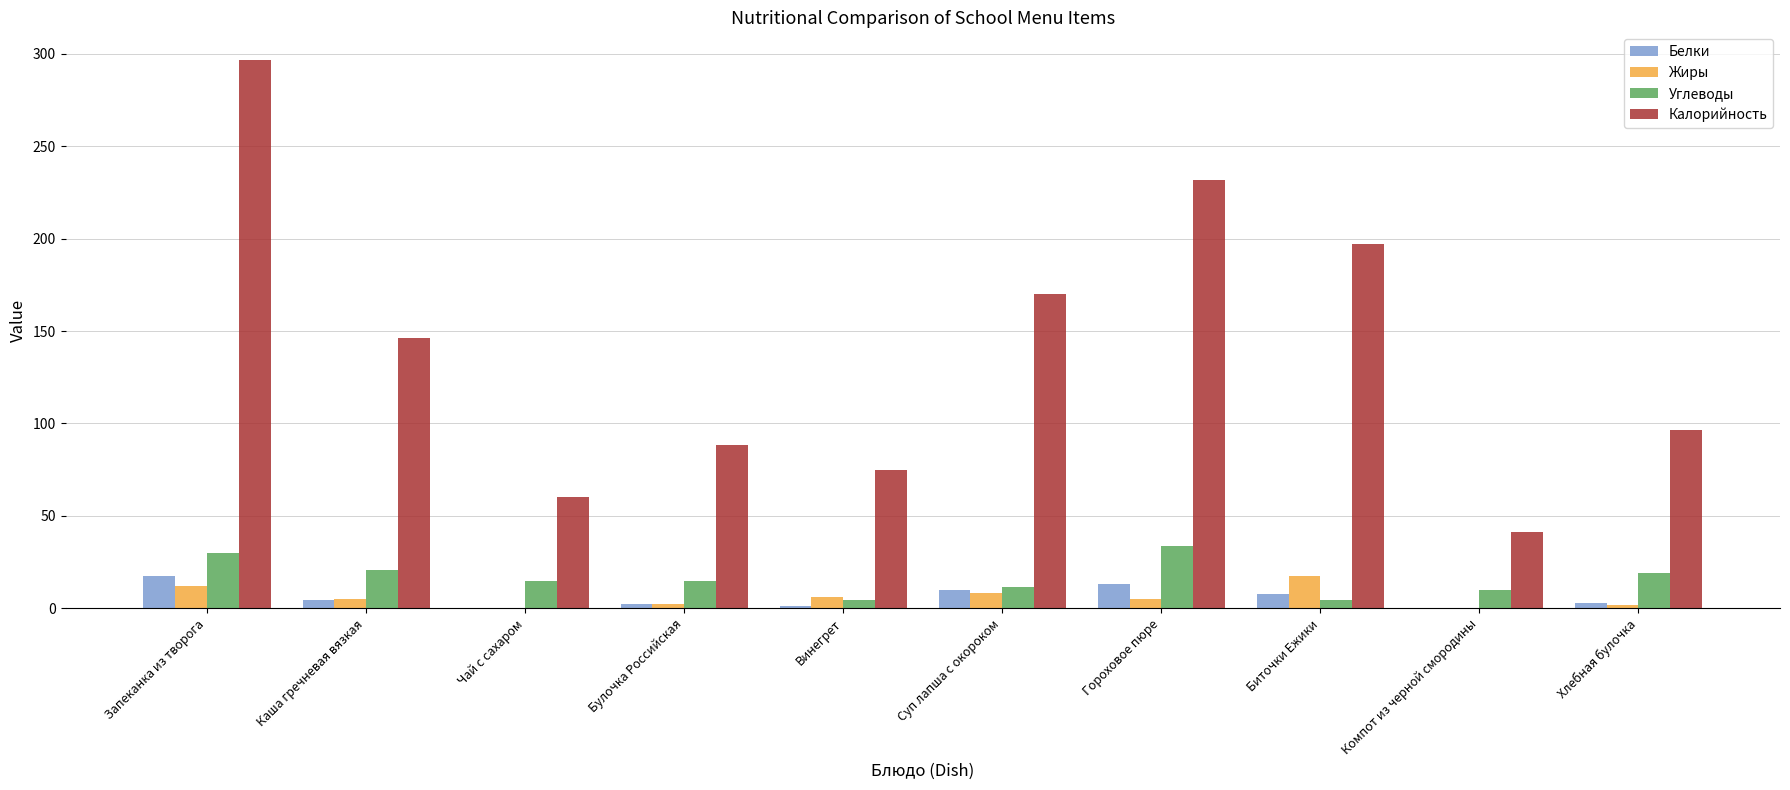

What are all the series names shown in the legend?

Белки, Жиры, Углеводы, Калорийность